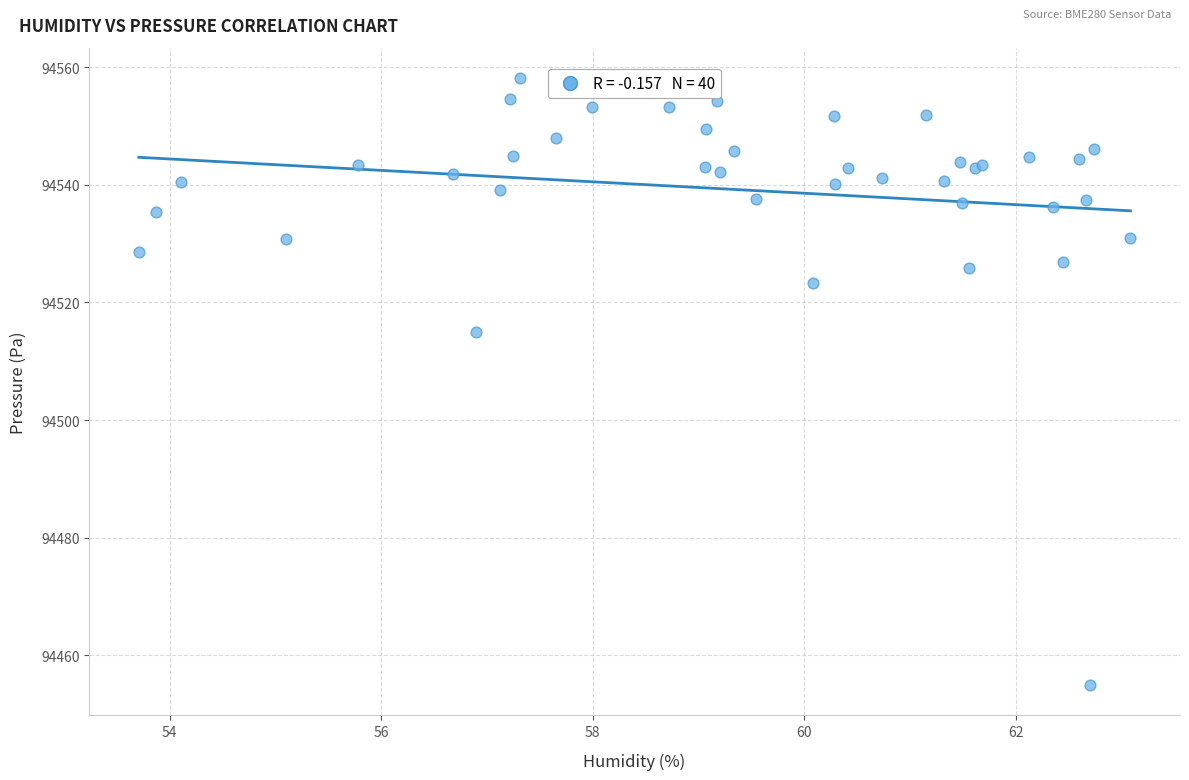

What Y value in the scatter plot is closest to 94506?

94514.9